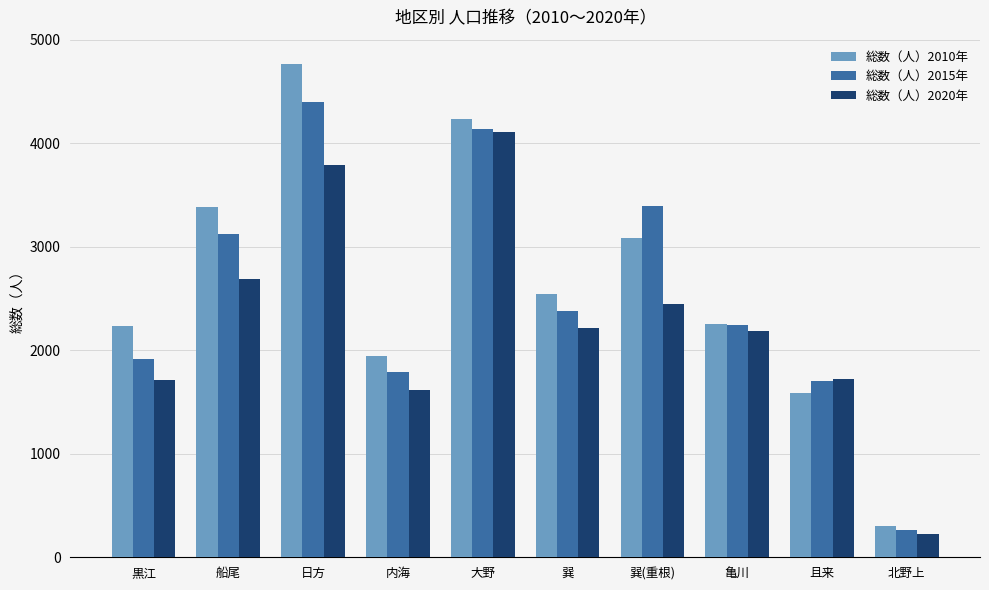

Read the 総数（人）2015年 value at 亀川.

2242